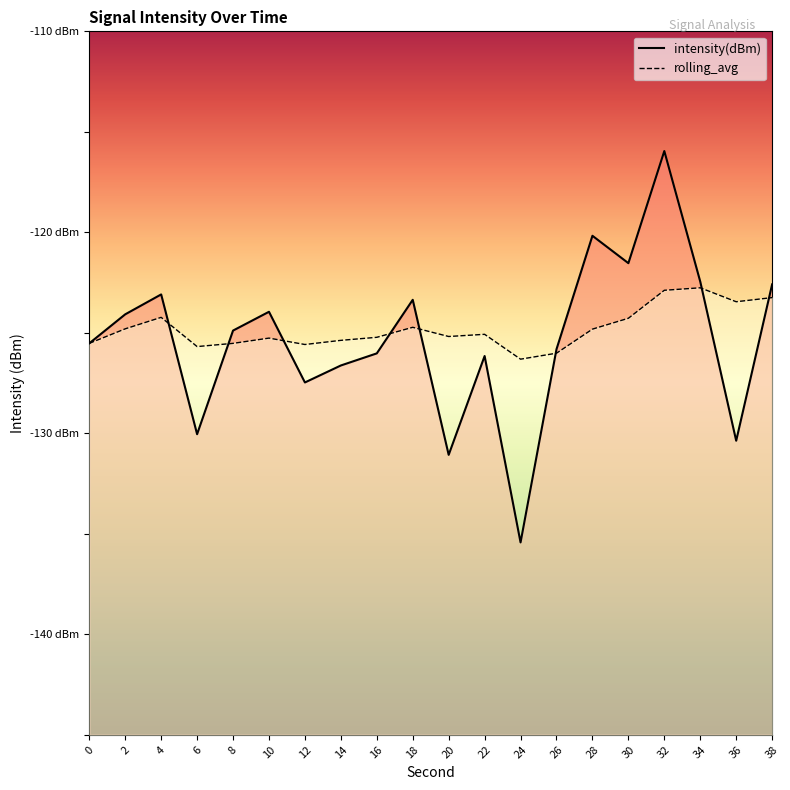

Reading left to right, transcribe all the data shown in this chart.

intensity(dBm): -125.5	-124.1	-123.1	-130.0	-124.9	-124.0	-127.5	-126.6	-126.0	-123.4	-131.1	-126.2	-135.4	-125.8	-120.2	-121.5	-116.0	-122.5	-130.4	-122.6
rolling_avg: -125.5	-124.8	-124.2	-125.7	-125.5	-125.3	-125.6	-125.4	-125.2	-124.7	-125.2	-125.1	-126.3	-126.0	-124.8	-124.3	-122.9	-122.8	-123.5	-123.2